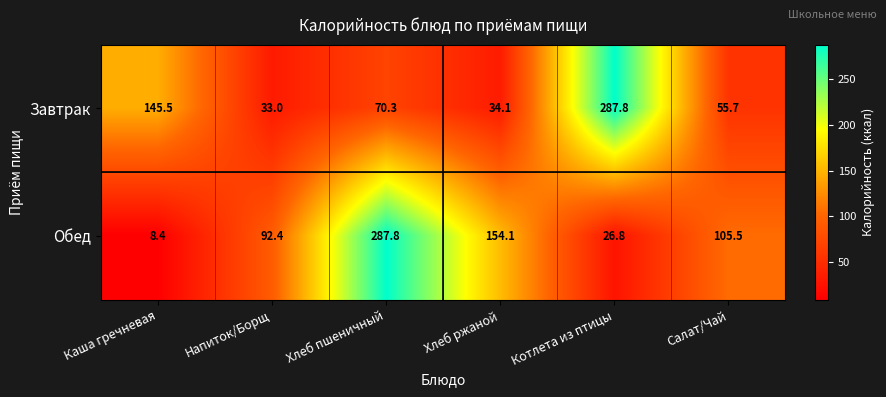

What is the difference between the highest and lowest values at Хлеб пшеничный?

217.5